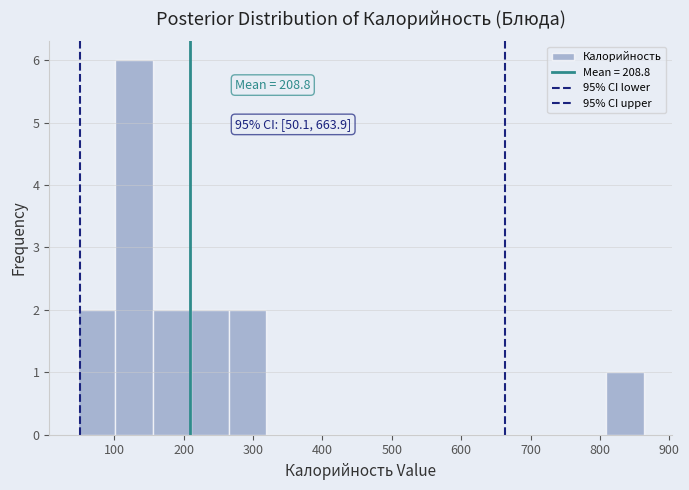

Over which range of the x-axis is the bar tallest?

100 to 160